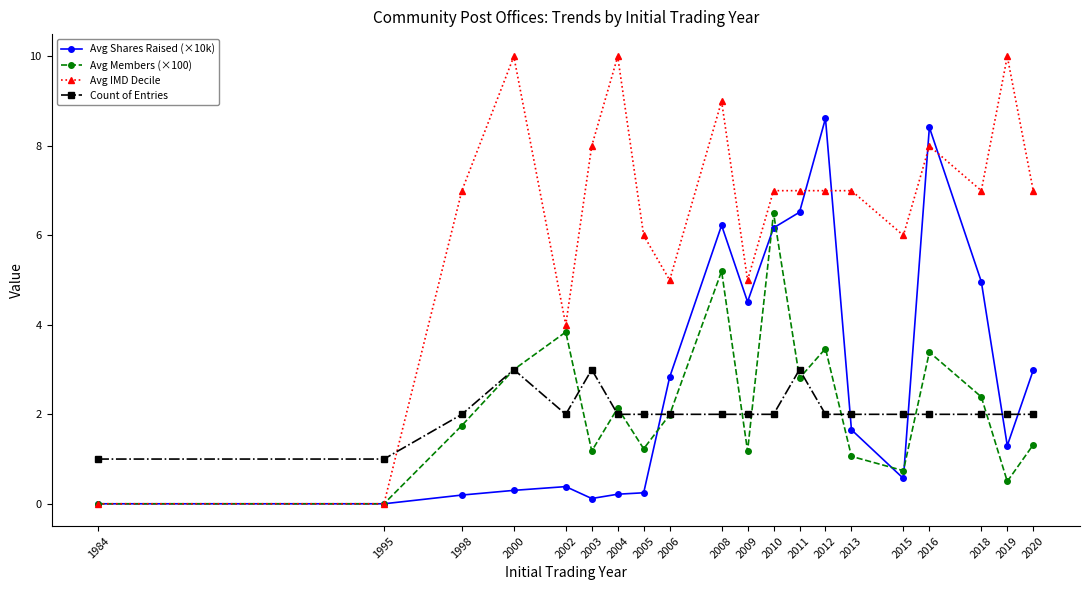

What is the total value across all series at 2002?

10.2